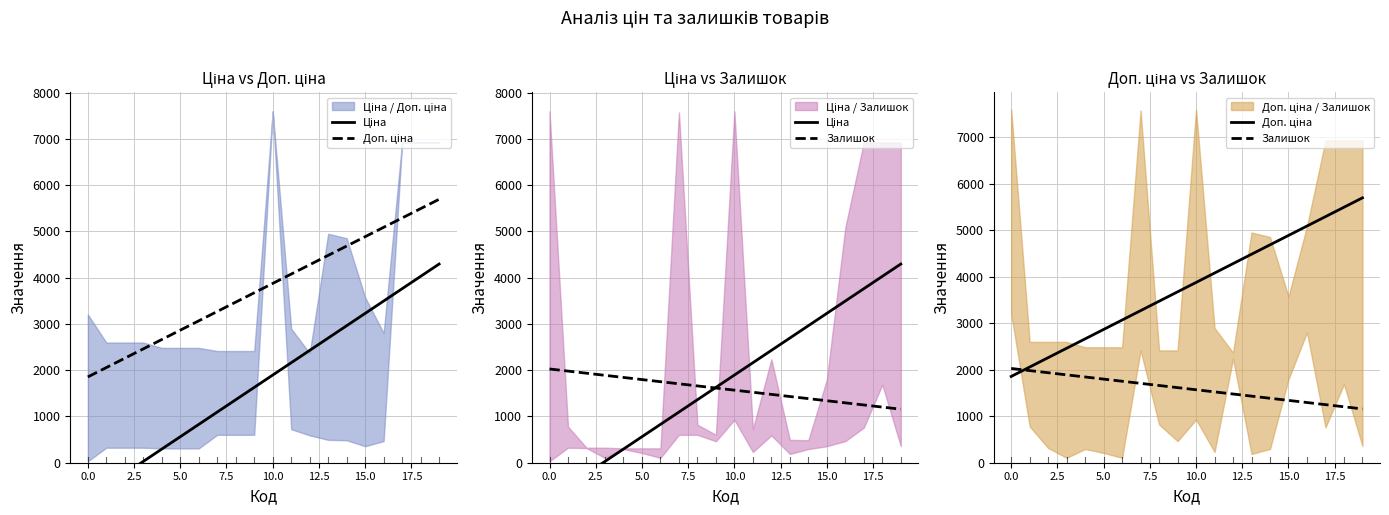

Read the Ціна value at 2.5.

-238.3